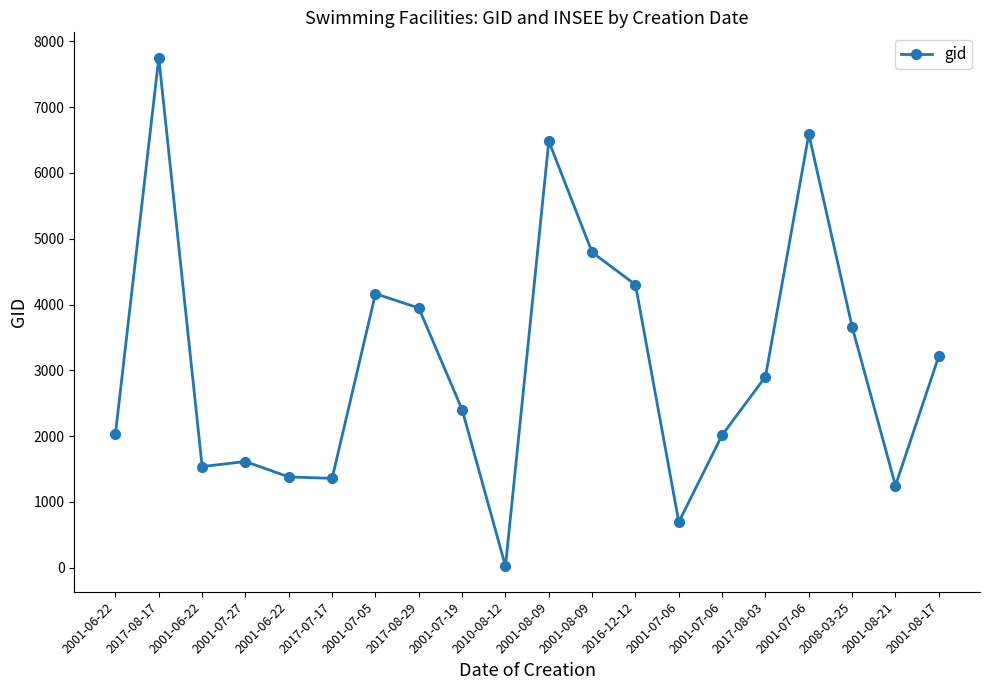

Is this an area chart (filled region under the line)?

No